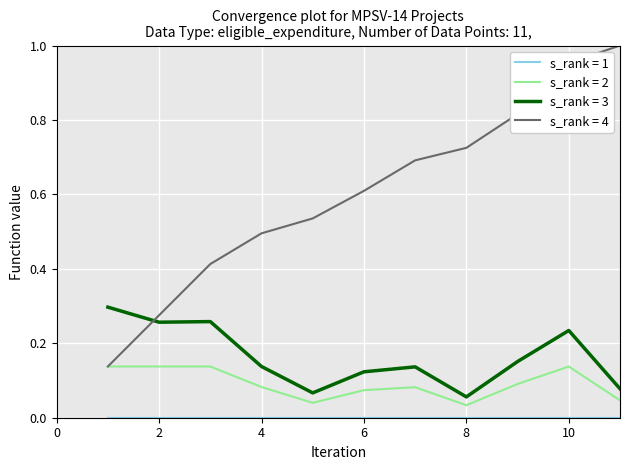

Which series has the largest total across all categories?

s_rank = 4